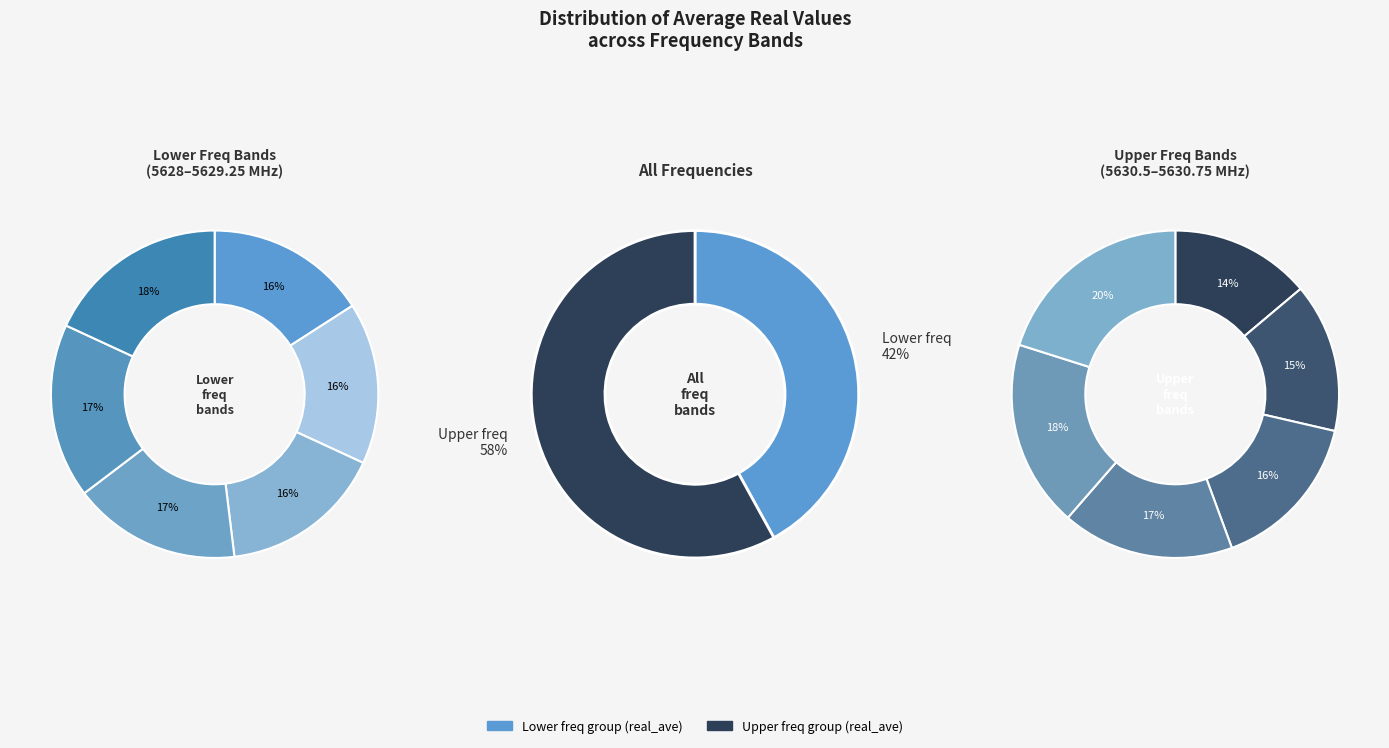

Does 5629.0 account for over 50% of the chart?

No